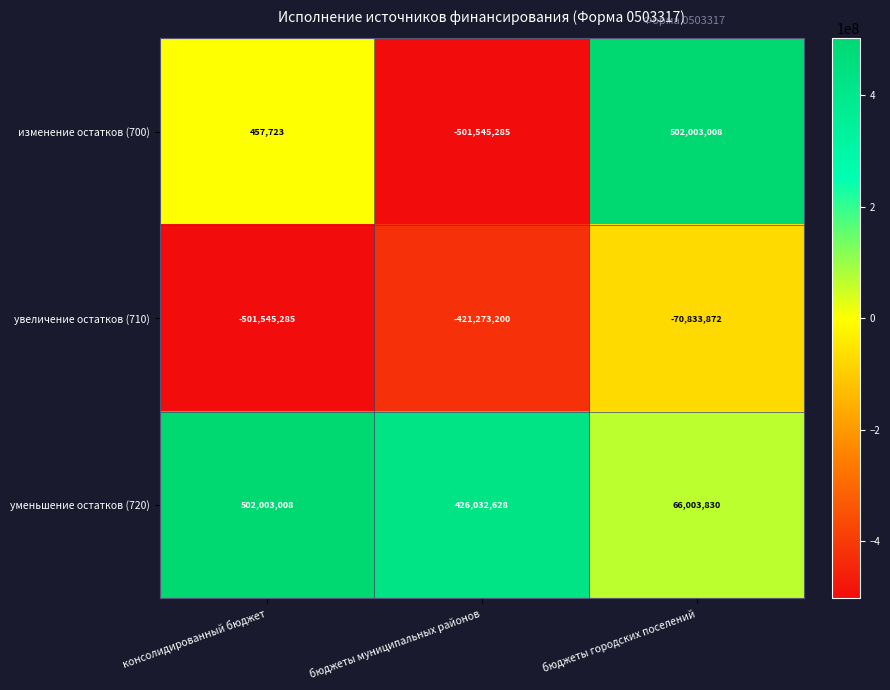

What is the sum of the уменьшение остатков (720) values at консолидированный бюджет and бюджеты муниципальных районов?

928035636